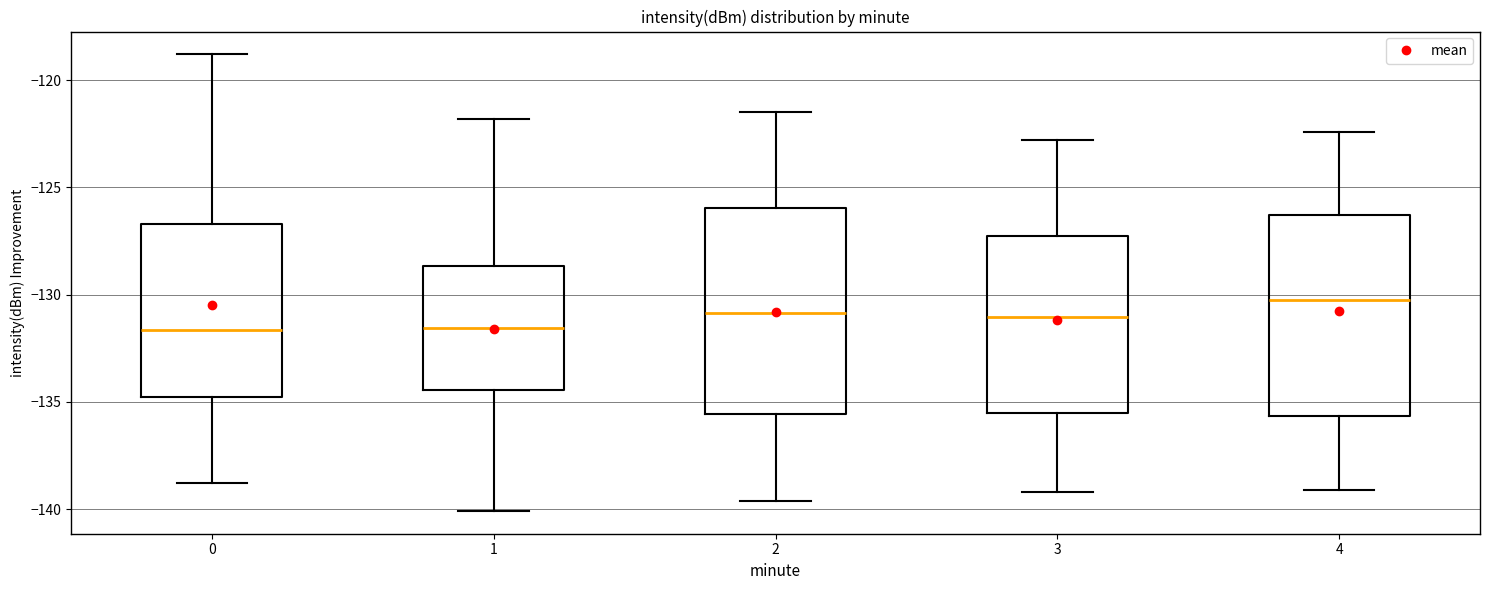

Reading left to right, transcribe this box plot: for each box, give where its median line is, the range the box spans, and where its two whiskers end, as read against the y-axis. The values are not printed on the chart, so give them approximately, as read against the axis.

0: median -131.5, box -135.0 to -126.5, whiskers -139.0 to -119.0
1: median -131.5, box -134.5 to -128.5, whiskers -140.0 to -122.0
2: median -131.0, box -135.5 to -126.0, whiskers -139.5 to -121.5
3: median -131.0, box -135.5 to -127.5, whiskers -139.0 to -123.0
4: median -130.0, box -135.5 to -126.5, whiskers -139.0 to -122.5